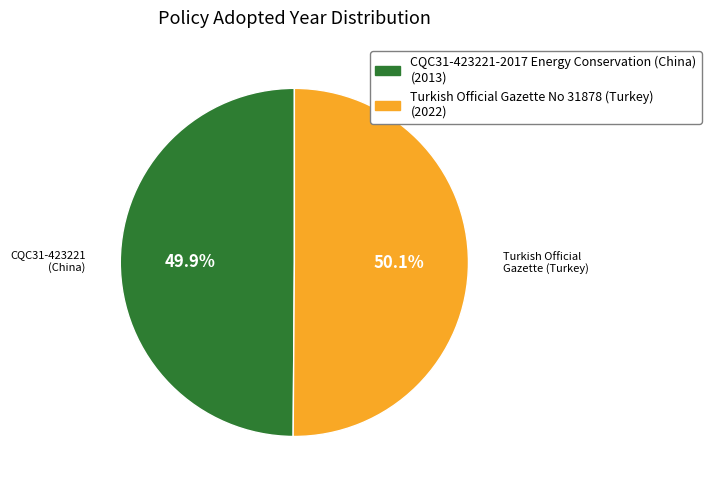

What is the total percentage of CQC31-423221-2017 Energy Conservation (China) and Turkish Official Gazette No 31878 (Turkey)?

100.0%